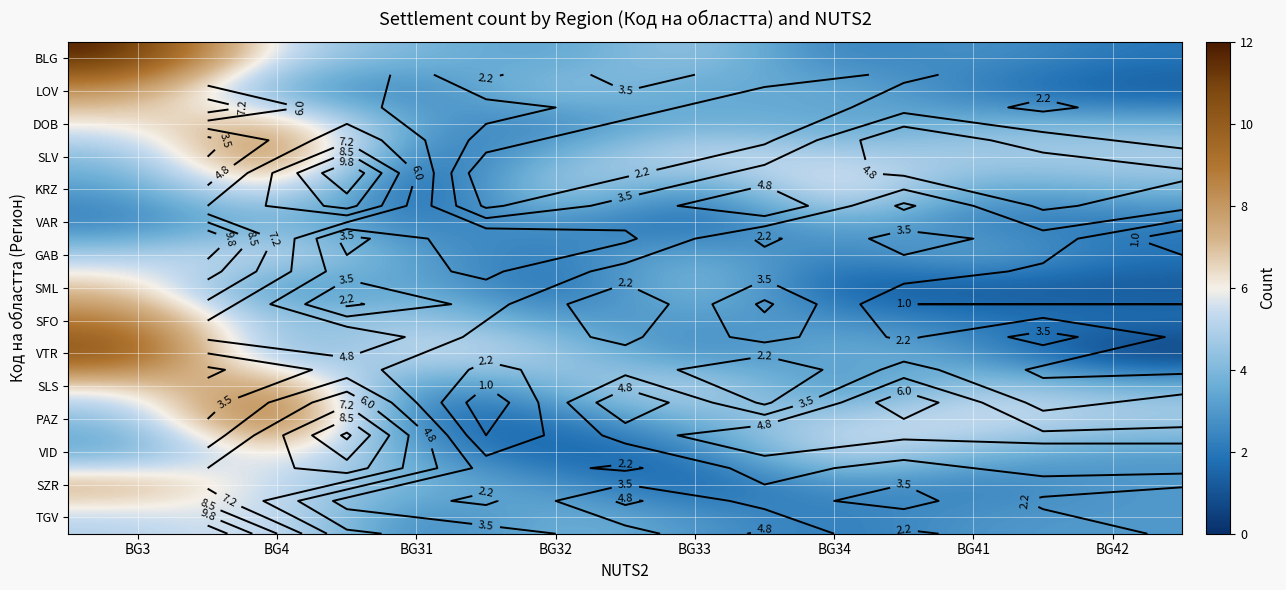

At how many categories does at least one series exceed 9?

2